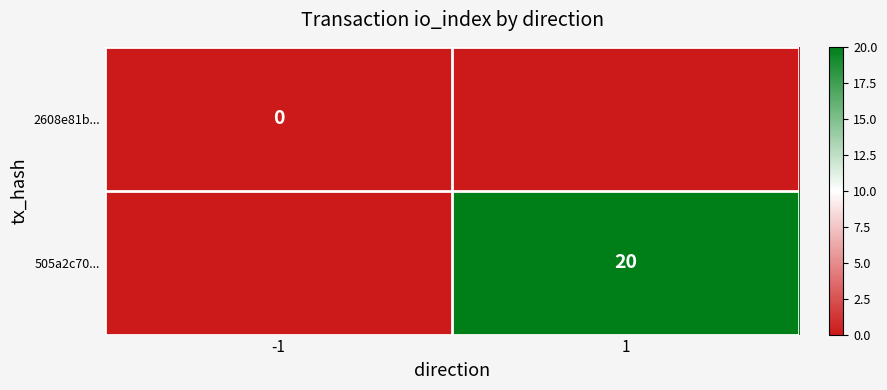

The value of 505a2c70... at 1 is 20. True or false?

True